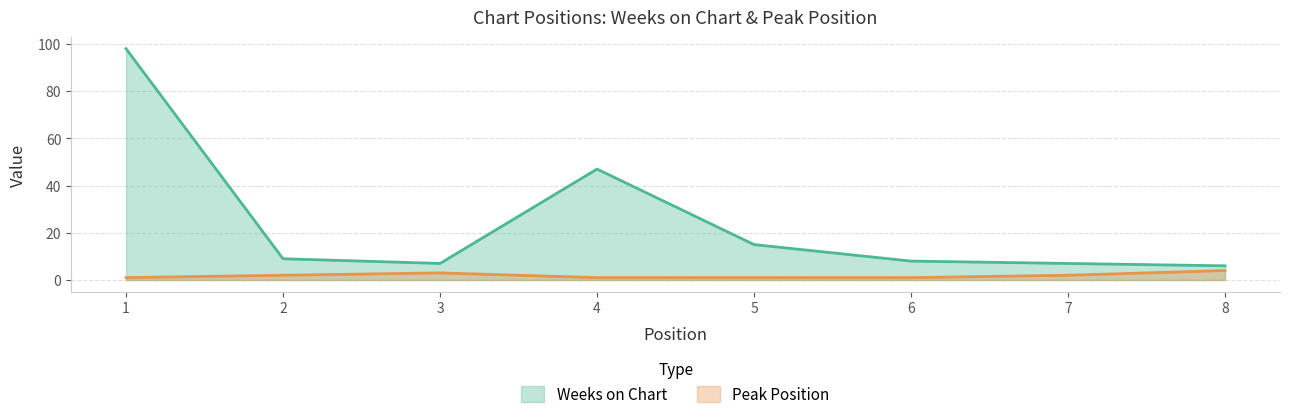

True or false: Peak Position and Weeks on Chart intersect in this chart.

False